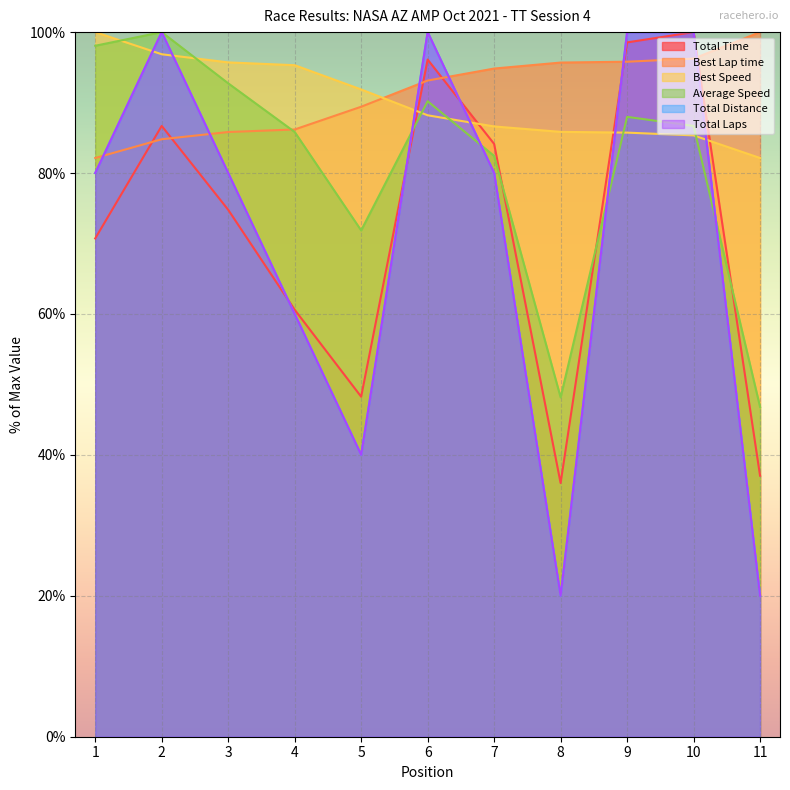

What is the greatest value displayed?

100.0